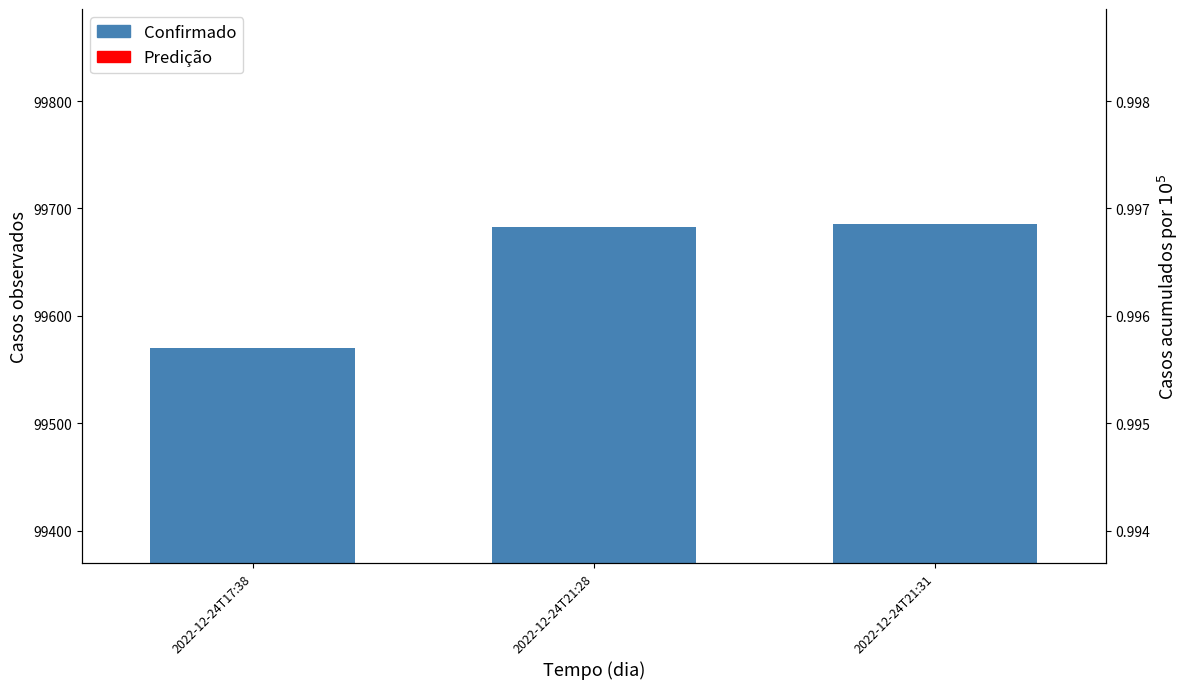

Where does the data first go above 99682?

2022-12-24T21:28